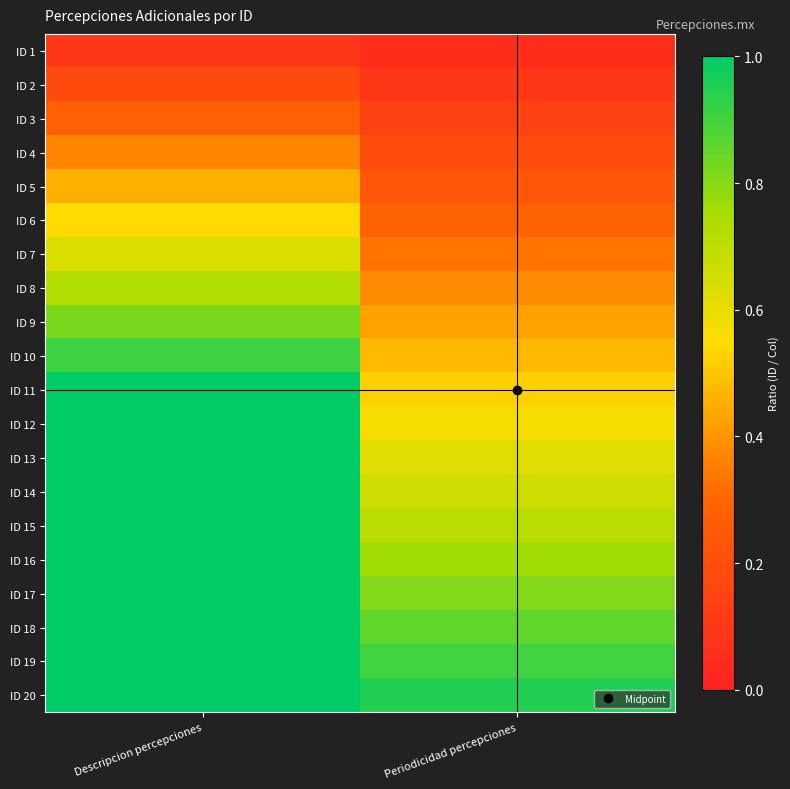

Which series has the largest total across all categories?

ID 20